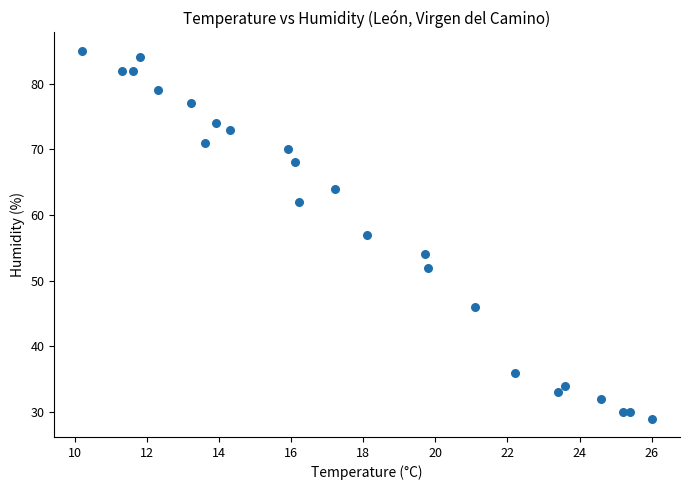

What is the range of Y values (max minus min)?

56